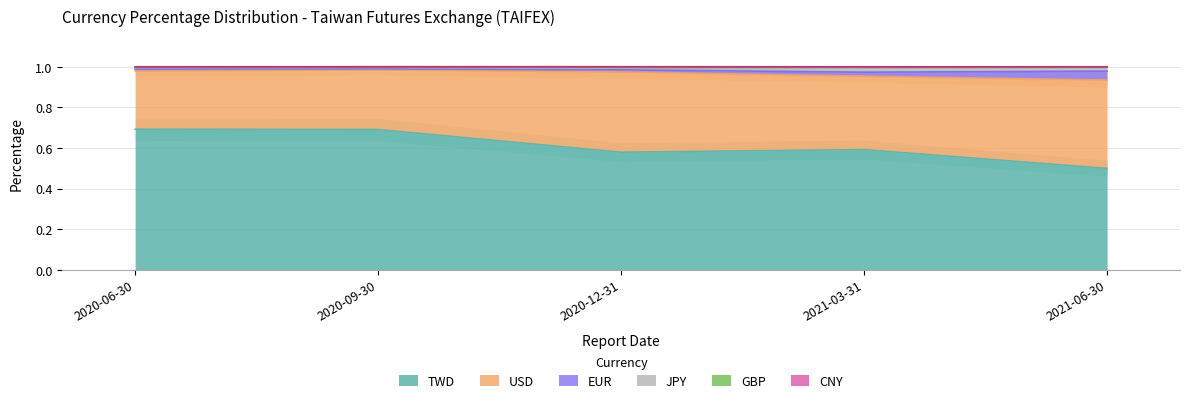

How many series are shown in this chart?

6